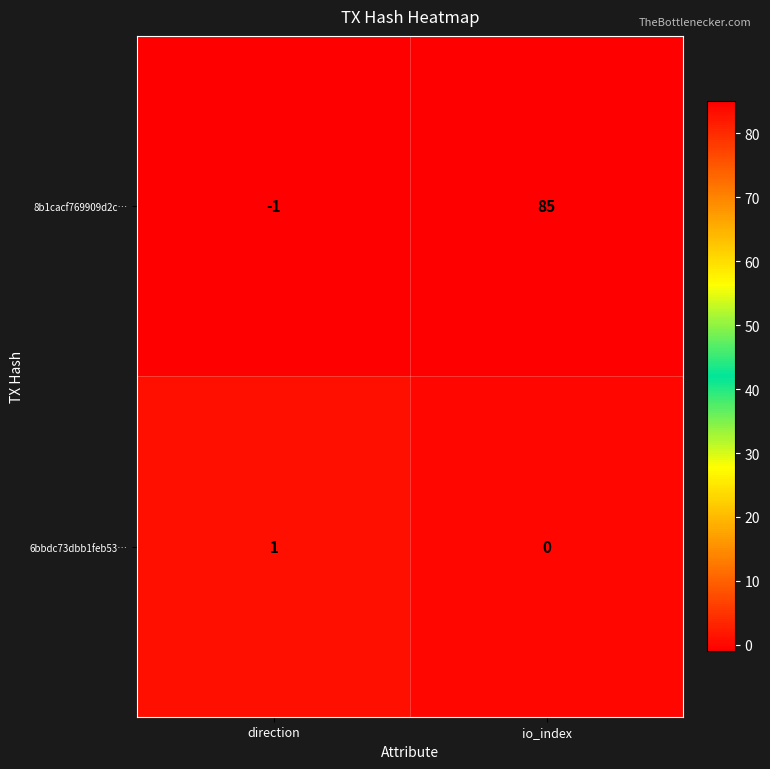

What is the difference between the 8b1cacf769909d2c… values at io_index and direction?

86